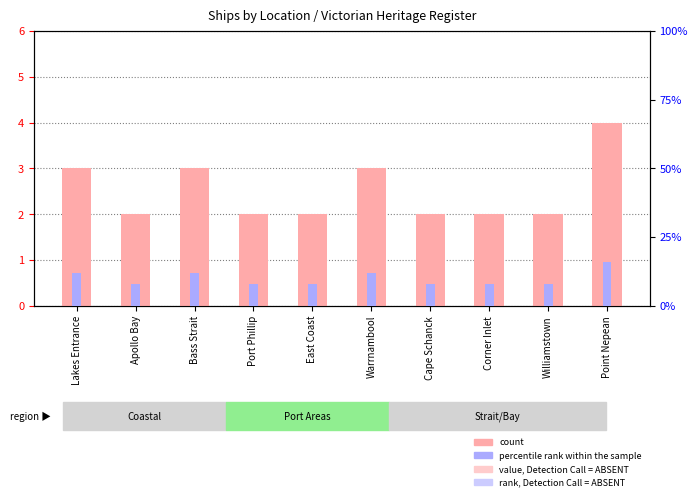

Count the number of categories in the chart.

10